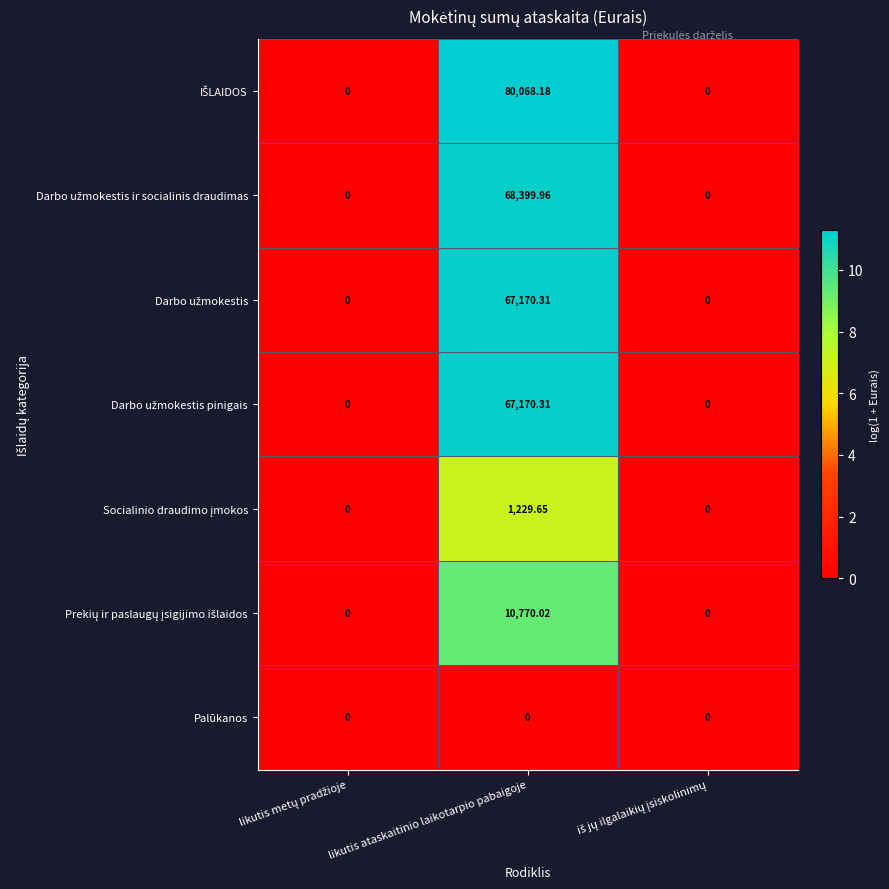

At which category is the sum across all series the highest?

likutis ataskaitinio laikotarpio pabaigoje